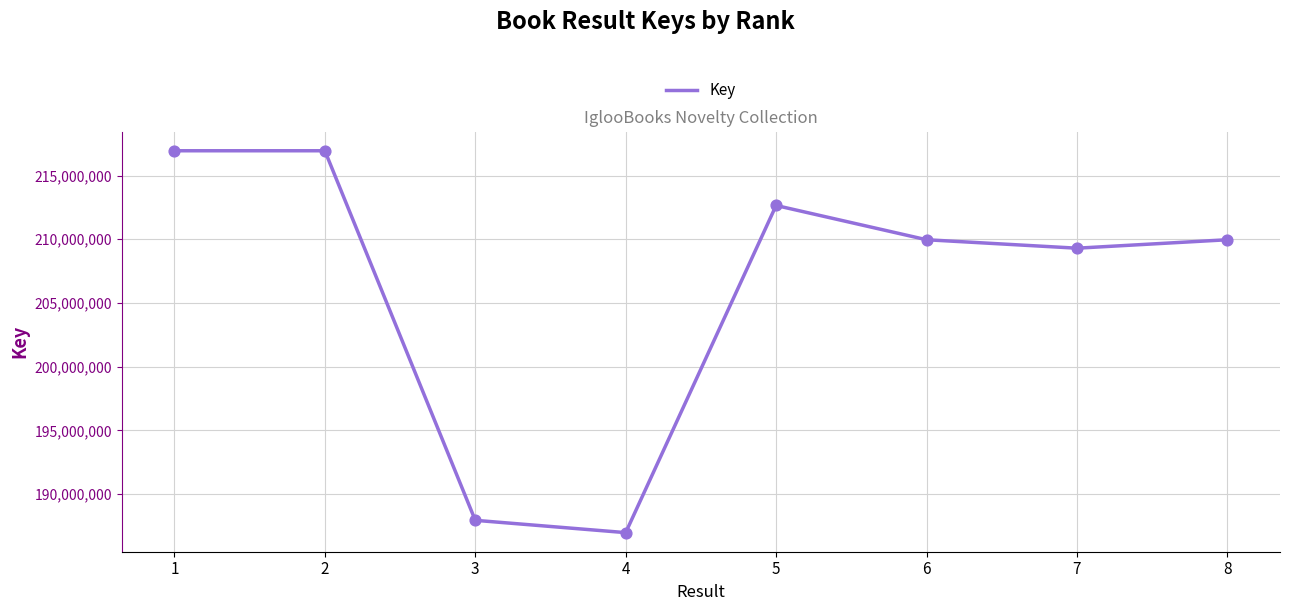

What is the change in value from 1 to 5?

-4293454